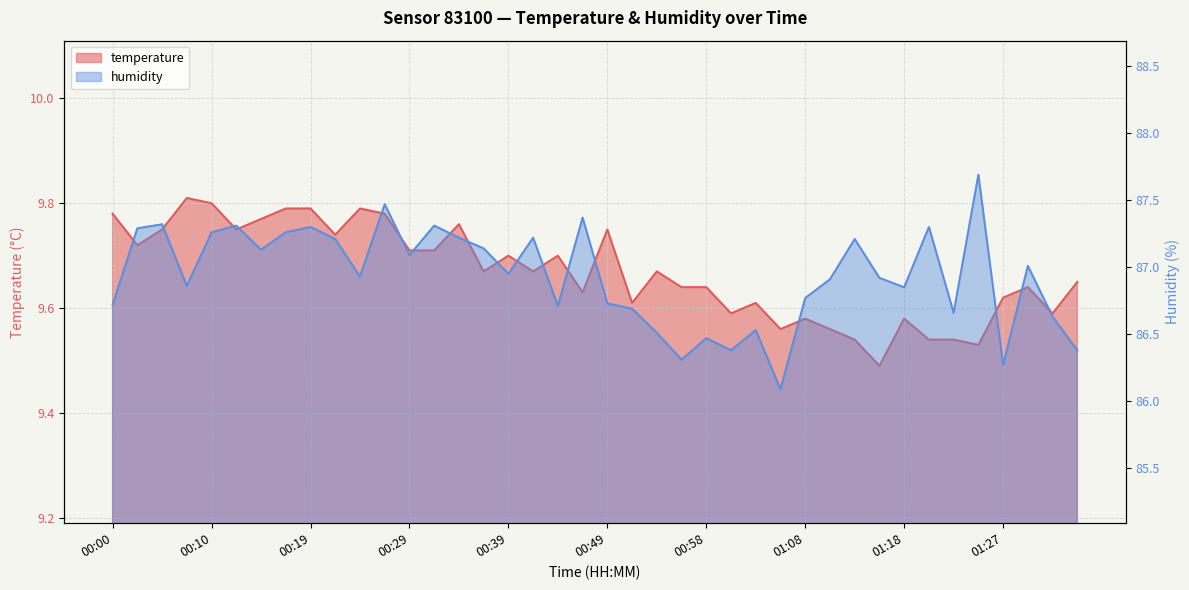

What is the value of the temperature point at the 24th from the left?

9.6